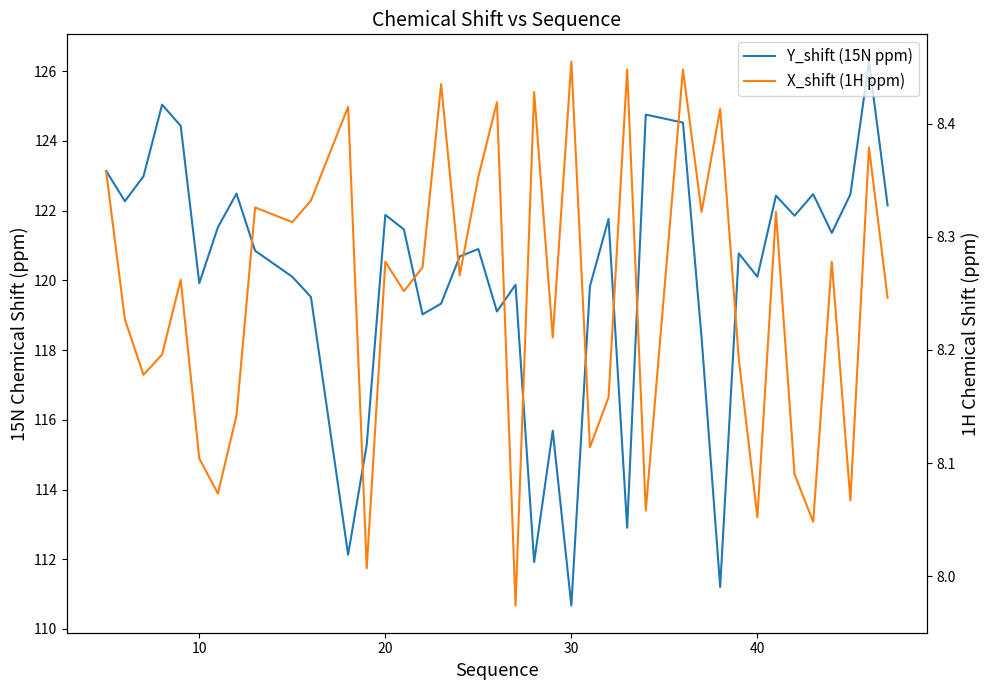

What is the minimum value shown in the chart?

8.0